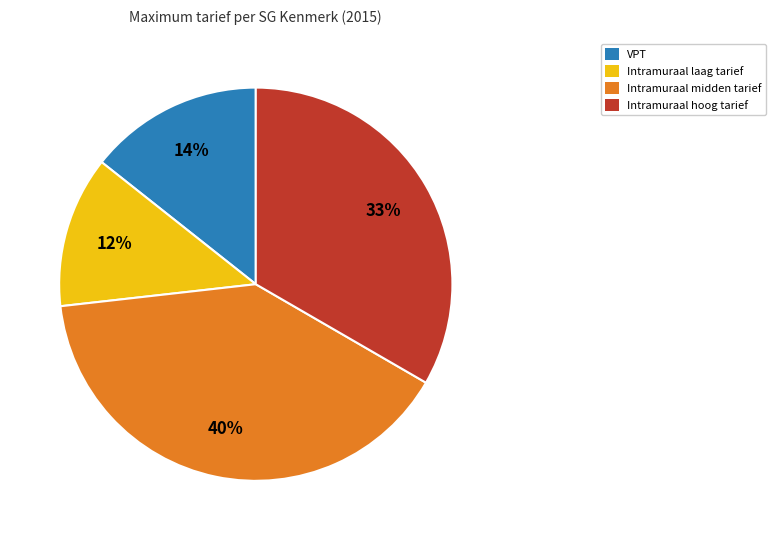

To the nearest percent, what is the average slice percentage?

25%